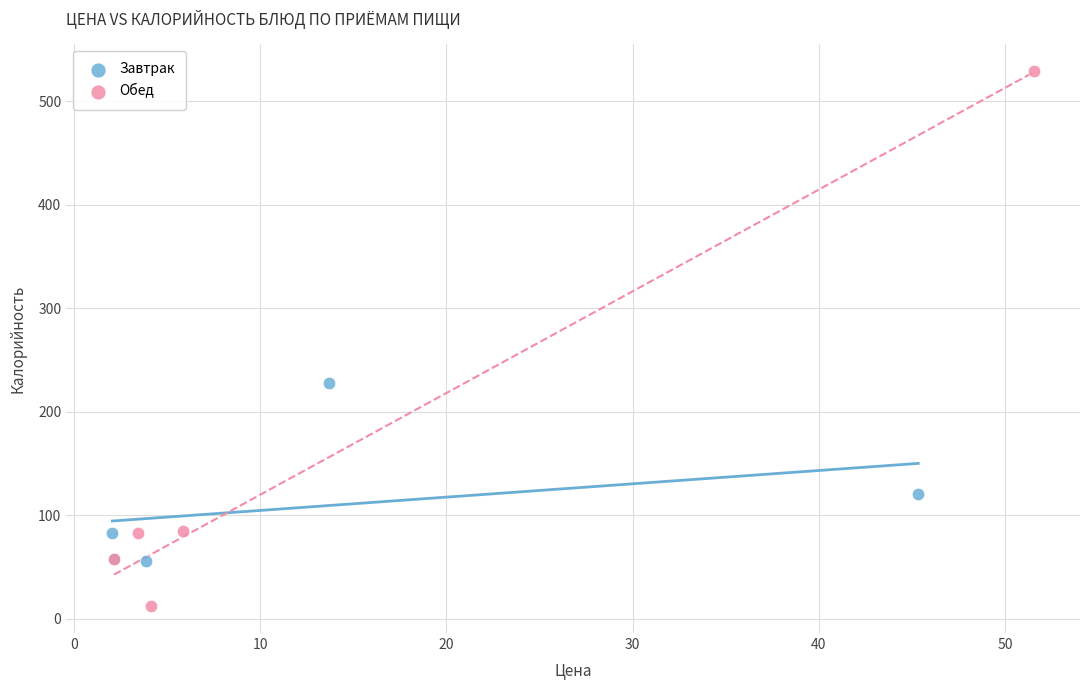

Which series reaches the maximum Y coordinate?

Обед